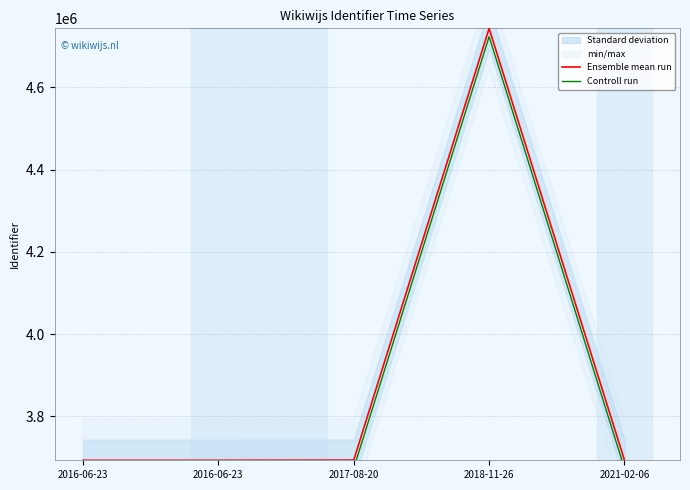

What is the difference between the maximum and minimum values in the Ensemble mean run series?

1050275